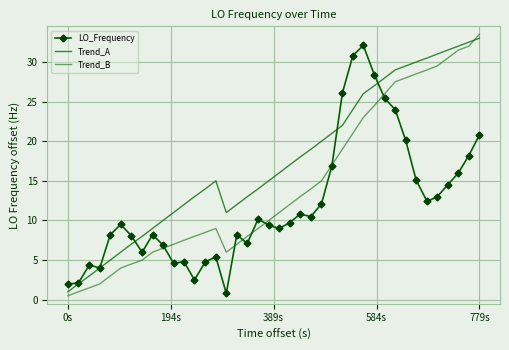

True or false: Trend_A and Trend_B intersect in this chart.

True